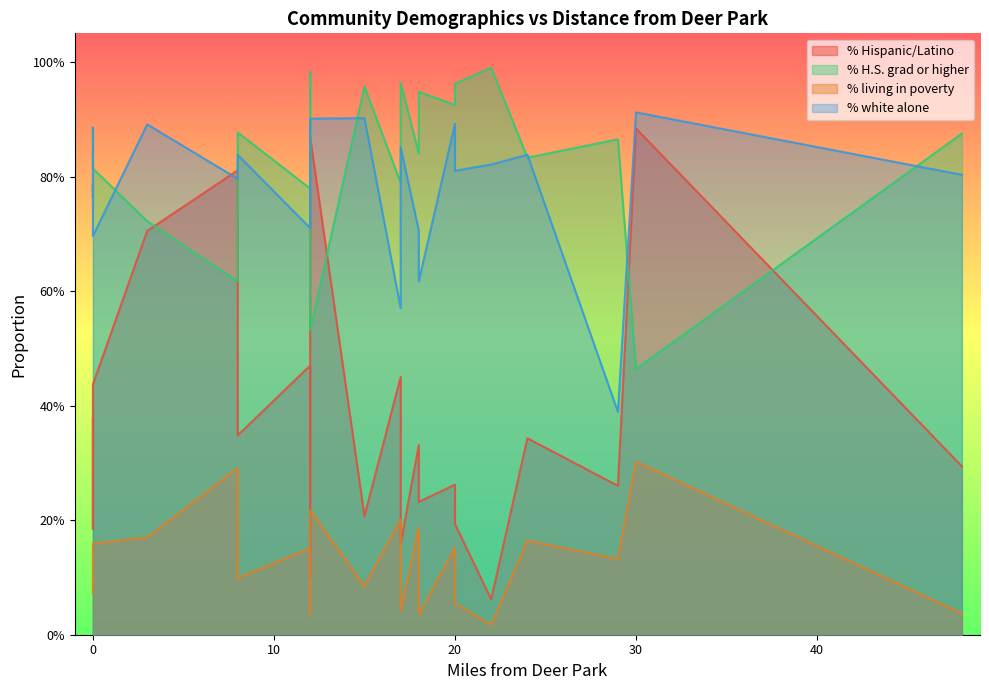

What is the sum of all % H.S. grad or higher values?

18.3